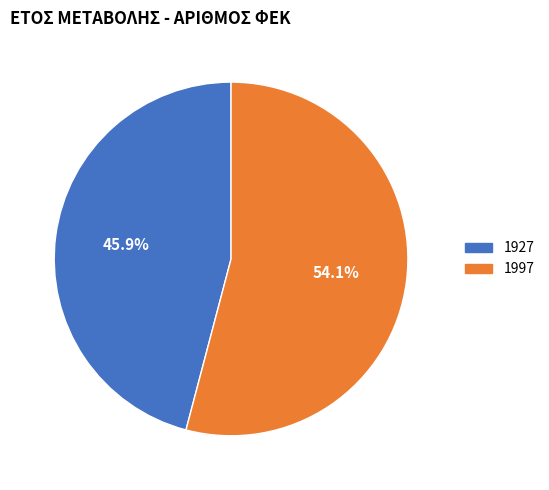

What percentage is NOT represented by 1927?

54.1%